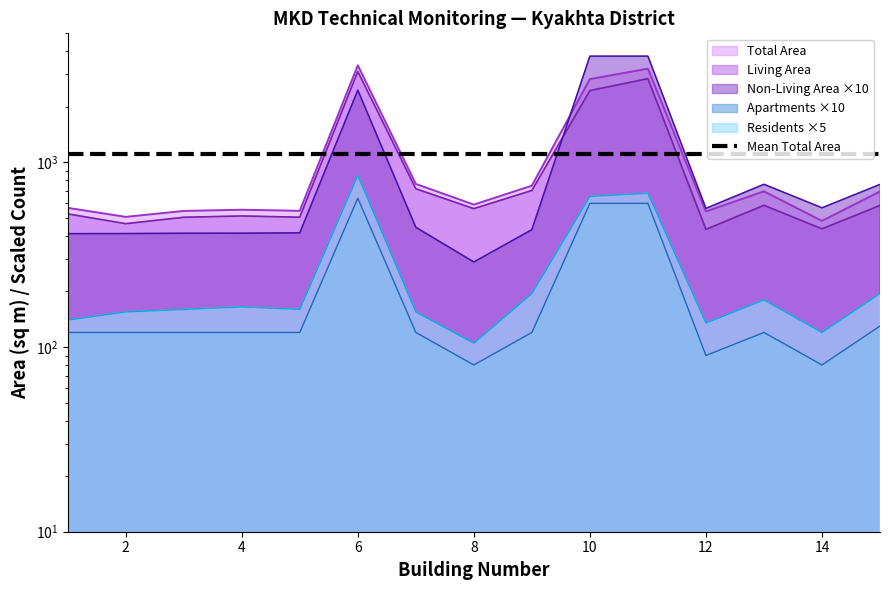

True or false: Living Area and Num Apartments cross at least once.

False